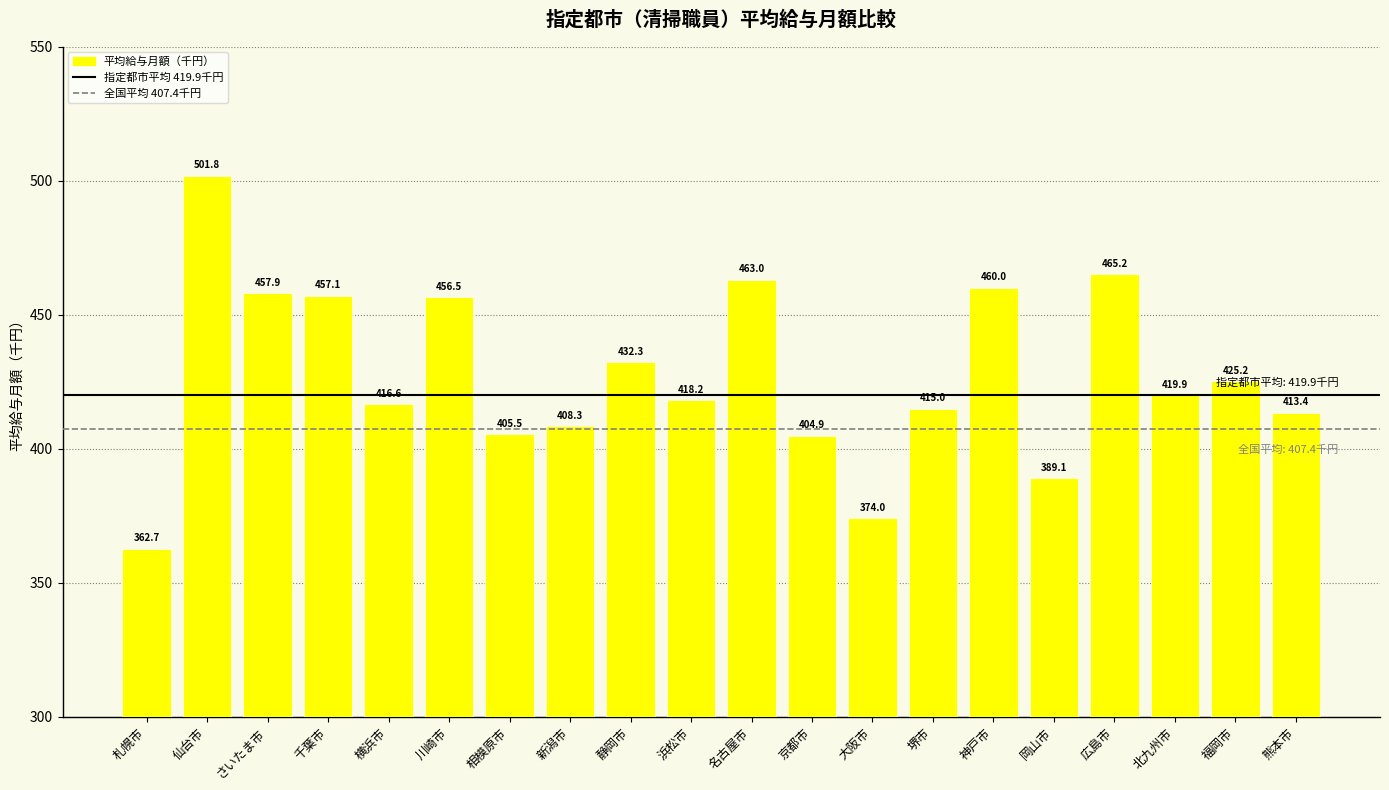

Which label corresponds to the largest value in the chart?

仙台市